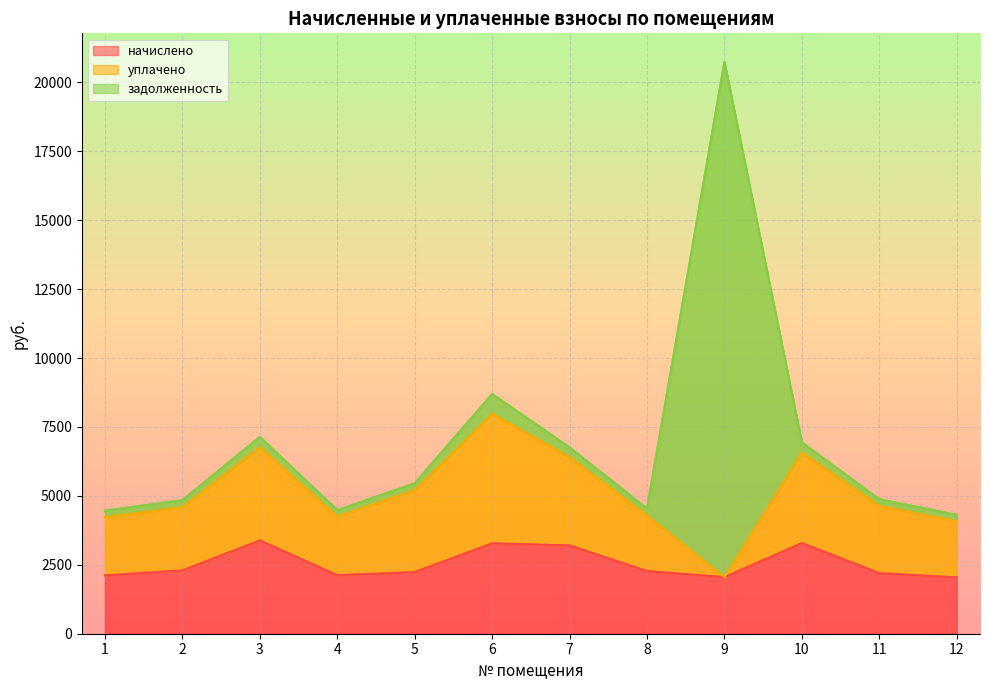

What is the difference between the уплачено values at 12 and 10?

1245.0